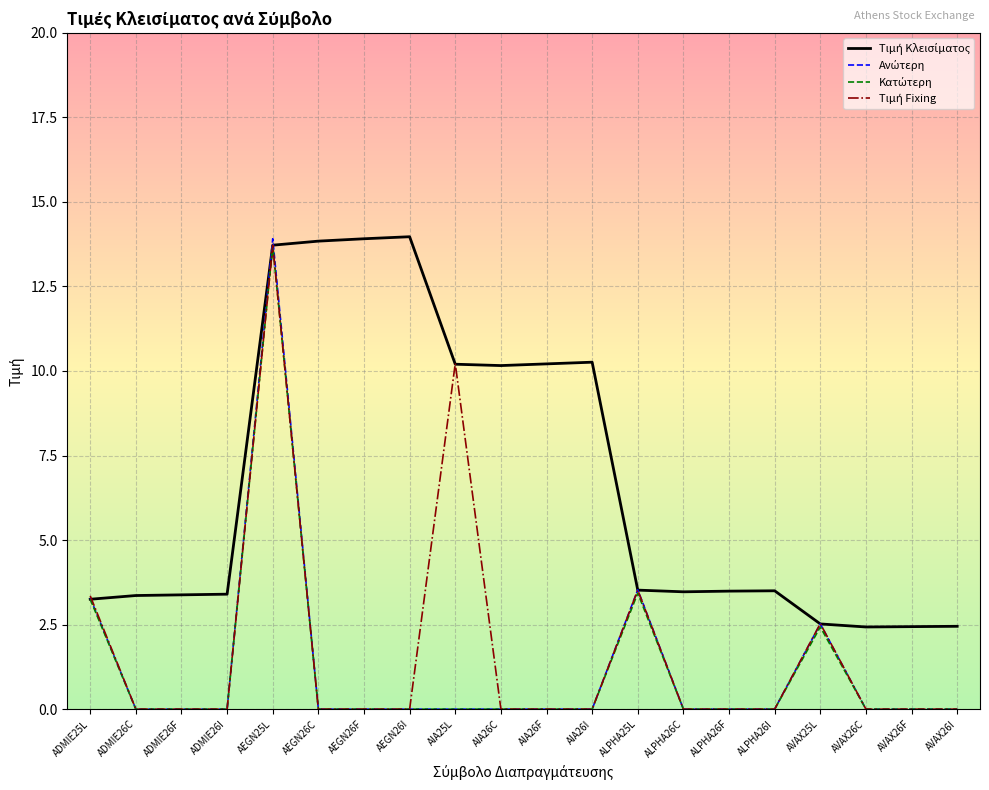

What is the greatest value displayed?

14.0